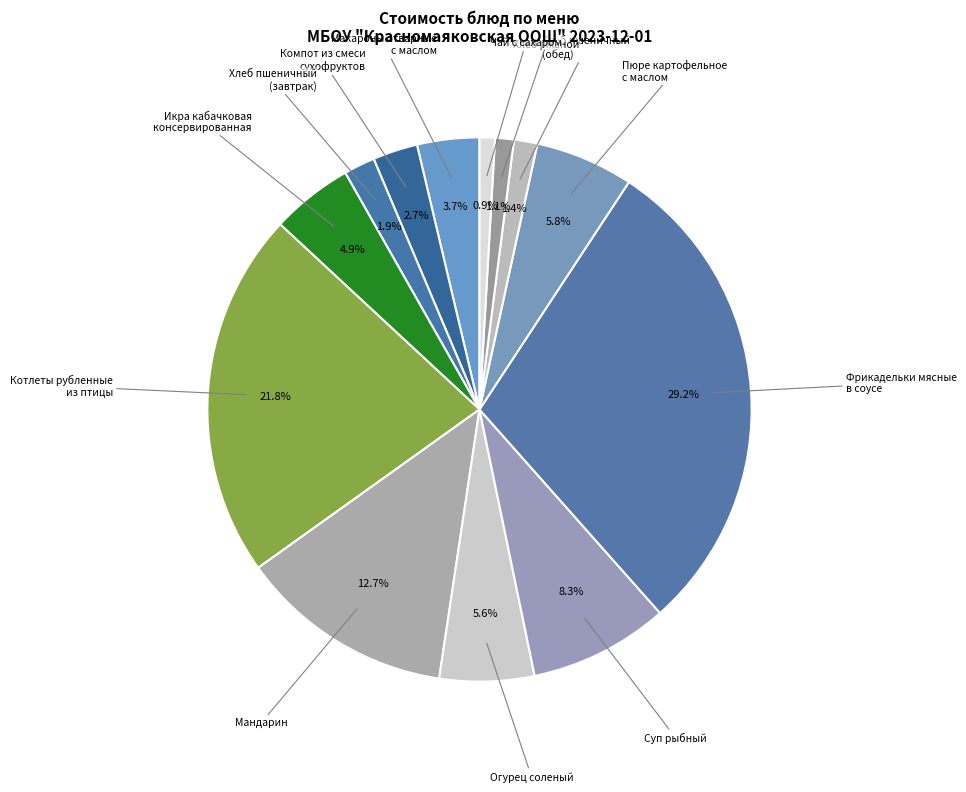

Which has a higher value, Хлеб пшеничный (обед) or Огурец соленый?

Огурец соленый